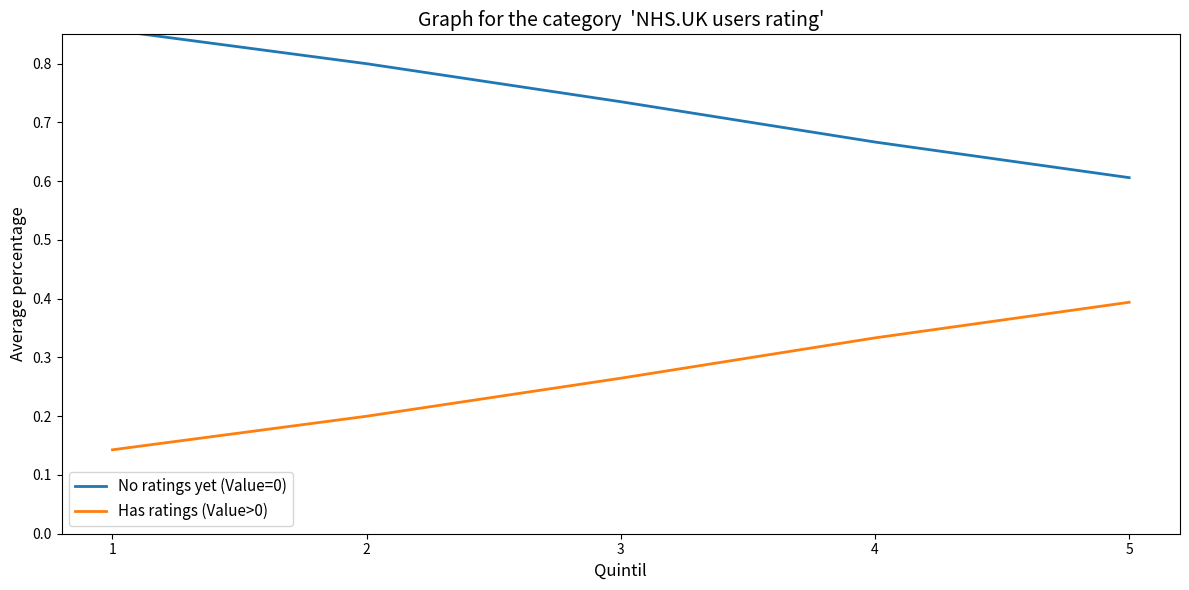

What is the minimum value for No ratings yet (Value=0)?

0.6